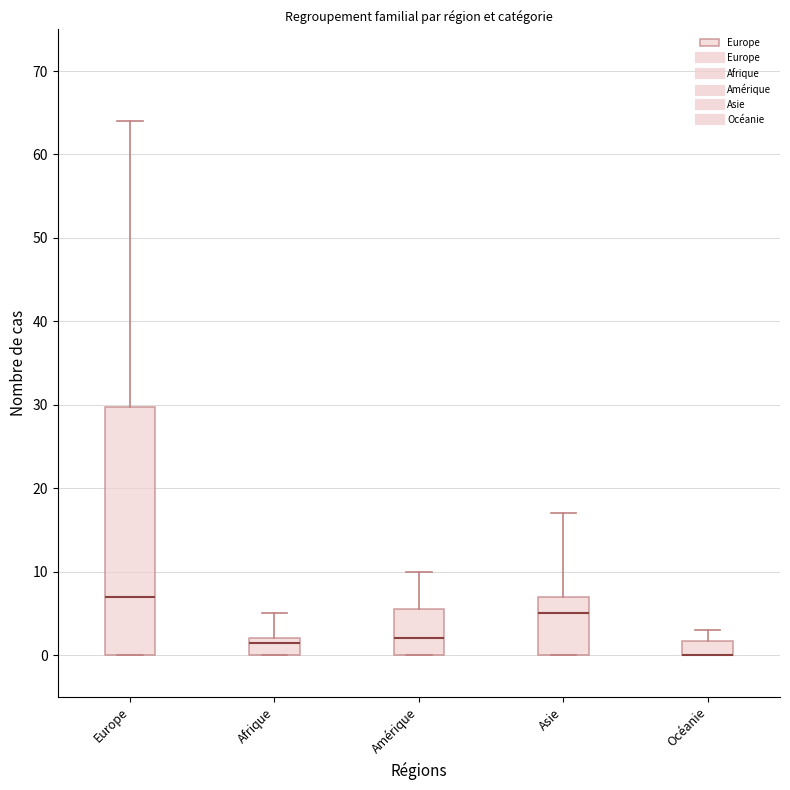

Reading left to right, transcribe this box plot: for each box, give where its median line is, the range the box spans, and where its two whiskers end, as read against the y-axis. The values are not printed on the chart, so give them approximately, as read against the axis.

Europe: median 7, box 0 to 30, whiskers 0 to 64
Afrique: median 2 (just below the box's upper edge), box 0 to 2, whiskers 0 to 5
Amérique: median 2, box 0 to 6, whiskers 0 to 10
Asie: median 5, box 0 to 7, whiskers 0 to 17
Océanie: median 0 (drawn on the box's lower edge), box 0 to 2, whiskers 0 to 3